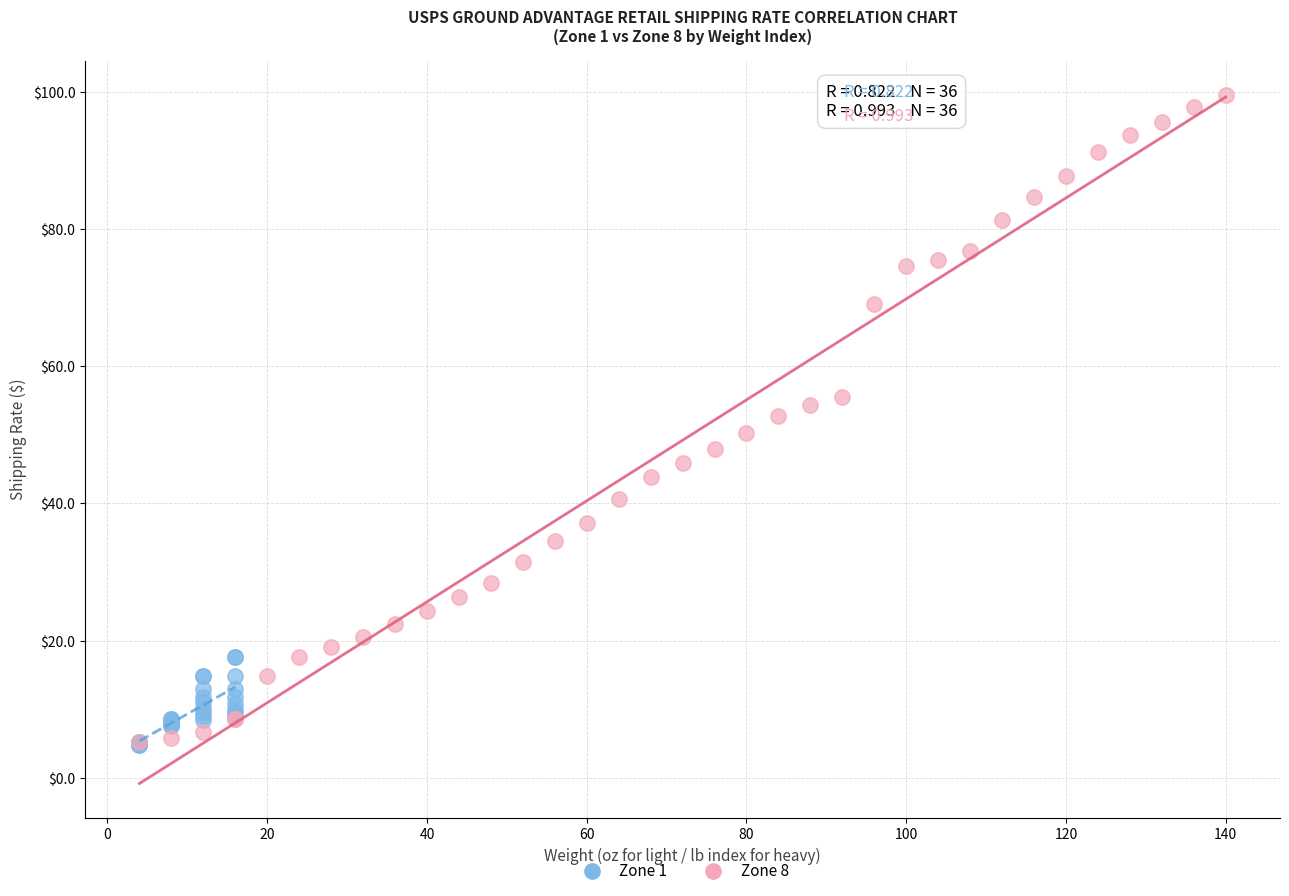

Which series contains the highest Y value?

Zone 8